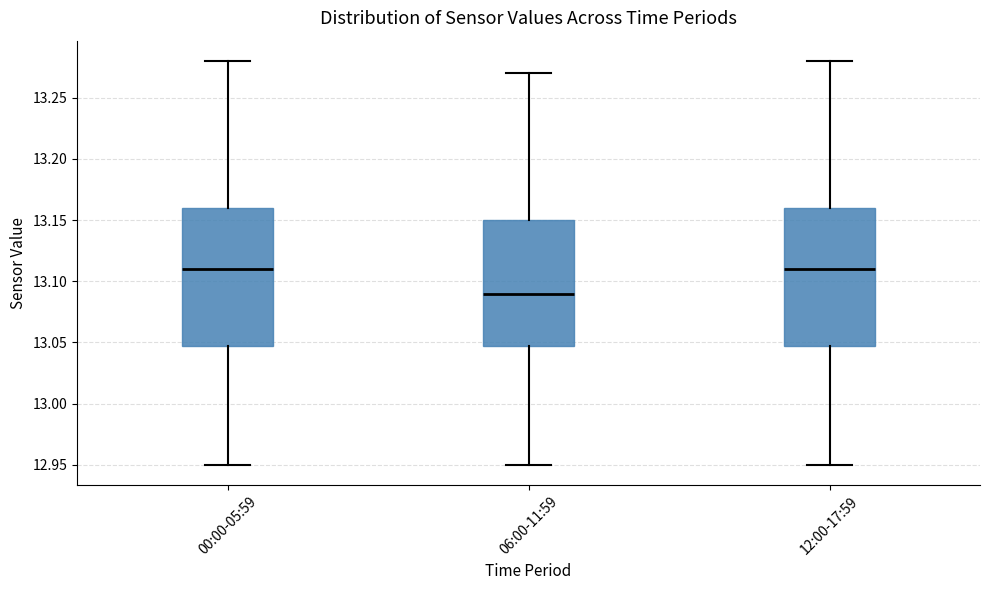

Reading left to right, transcribe this box plot: for each box, give where its median line is, the range the box spans, and where its two whiskers end, as read against the y-axis. The values are not printed on the chart, so give them approximately, as read against the axis.

00:00-05:59: median 13.11, box 13.05 to 13.16, whiskers 12.95 to 13.28
06:00-11:59: median 13.09, box 13.05 to 13.15, whiskers 12.95 to 13.27
12:00-17:59: median 13.11, box 13.05 to 13.16, whiskers 12.95 to 13.28